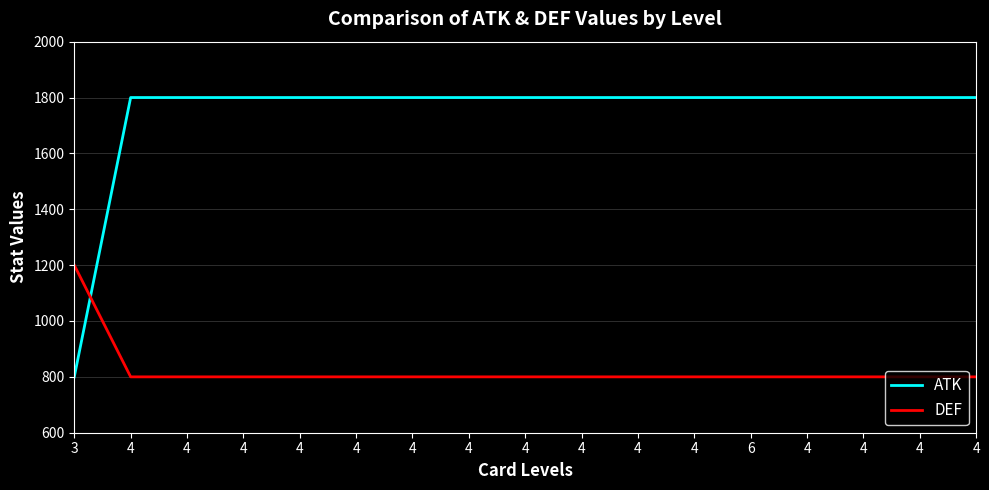

Which category has the lowest value in the DEF series?

4